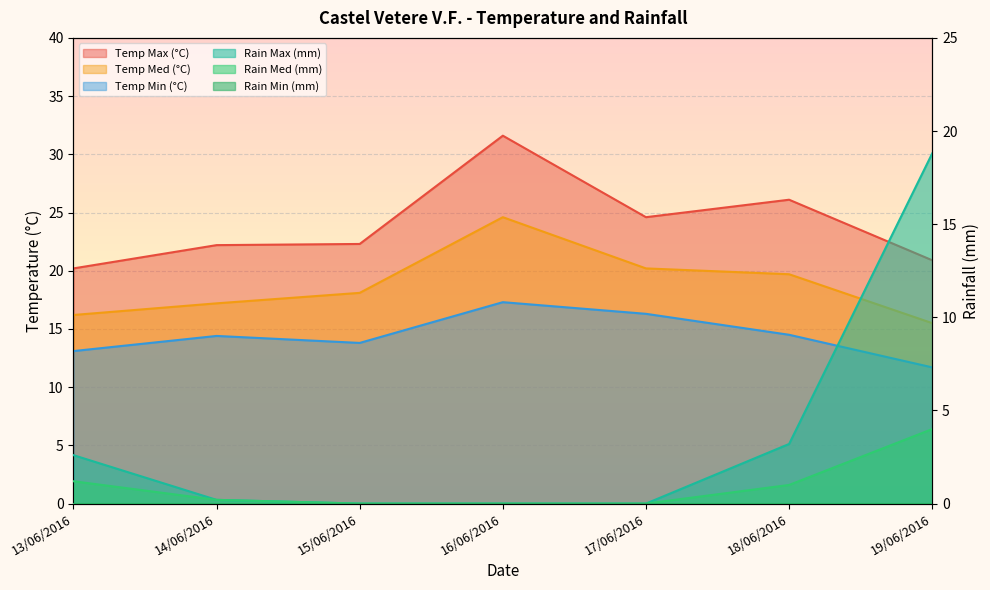

True or false: Rain Med (mm) and Temp Med (°C) cross at least once.

False